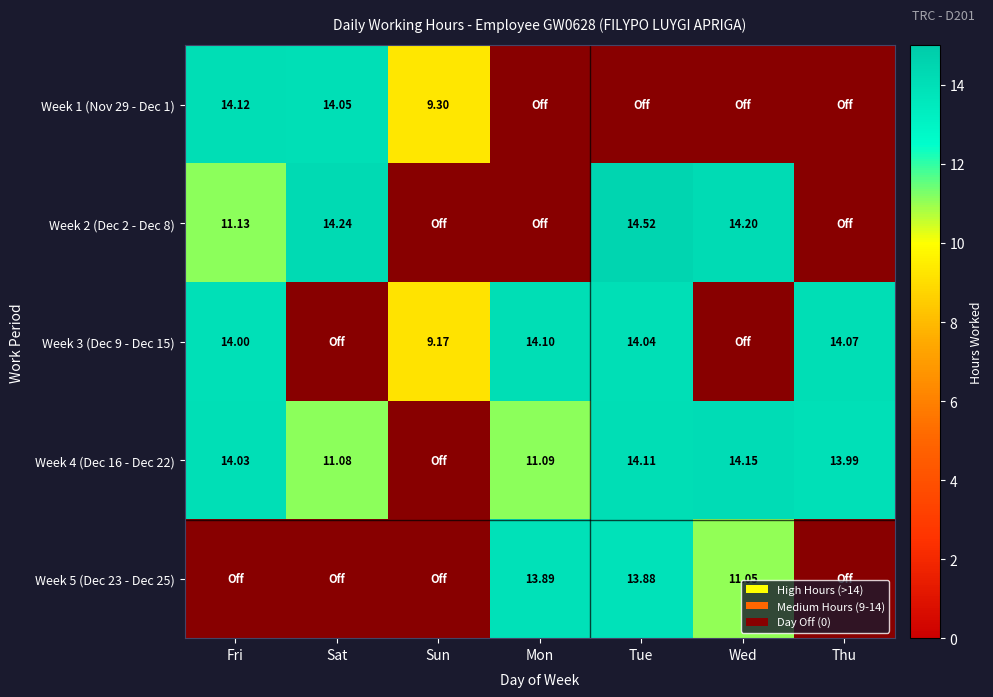

The value of Week 5 (Dec 23 - Dec 25) at Wed is 11.1. True or false?

True